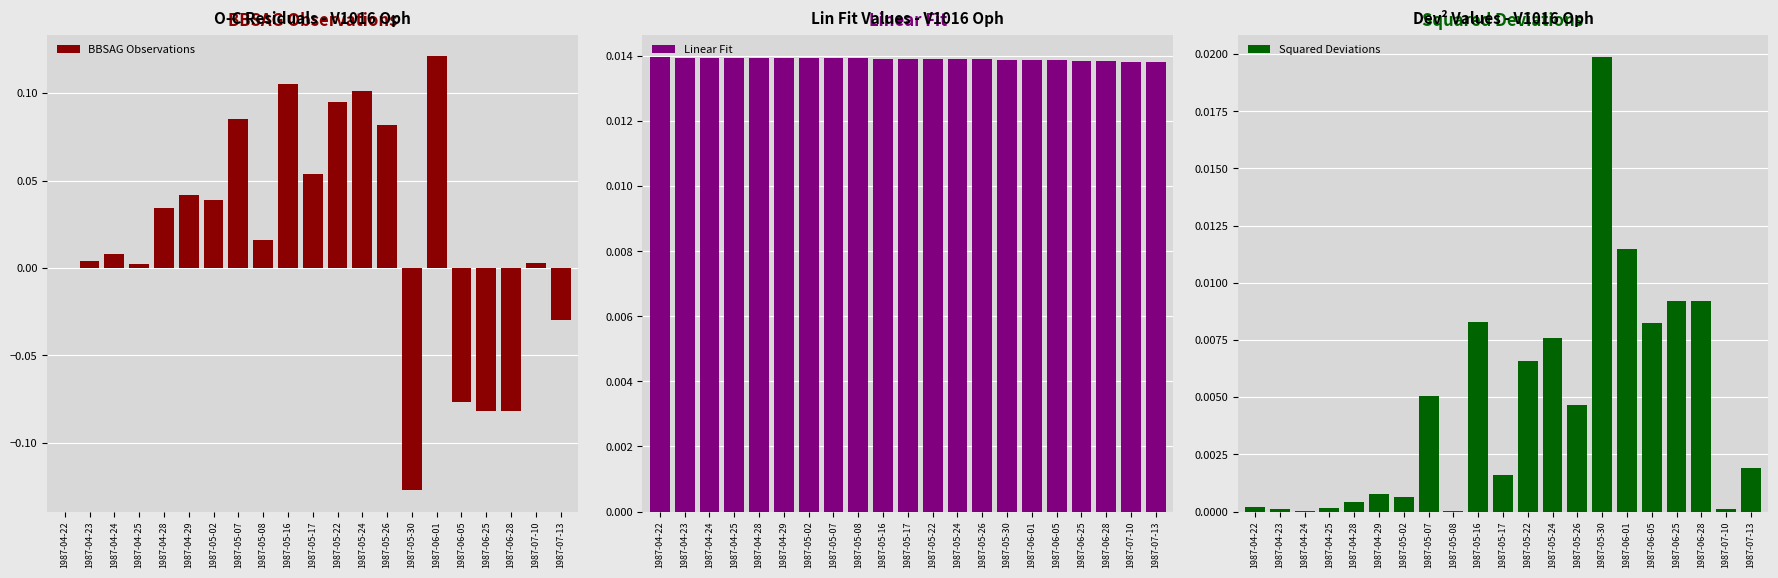

Reading left to right, extract all data points from this chart.

BBSAG Observations: 0.0	0.0	0.0	0.0	0.0	0.0	0.0	0.1	0.0	0.1	0.1	0.1	0.1	0.1	-0.1	0.1	-0.1	-0.1	-0.1	0.0	-0.0
Linear Fit: 0.0	0.0	0.0	0.0	0.0	0.0	0.0	0.0	0.0	0.0	0.0	0.0	0.0	0.0	0.0	0.0	0.0	0.0	0.0	0.0	0.0
Squared Deviations: 0.0	0.0	0.0	0.0	0.0	0.0	0.0	0.0	0.0	0.0	0.0	0.0	0.0	0.0	0.0	0.0	0.0	0.0	0.0	0.0	0.0